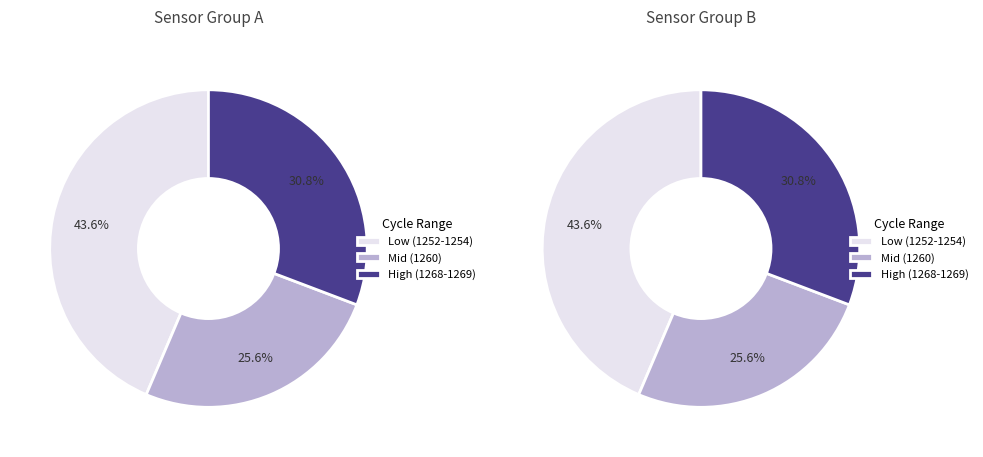

Is 8 the majority of the pie?

No